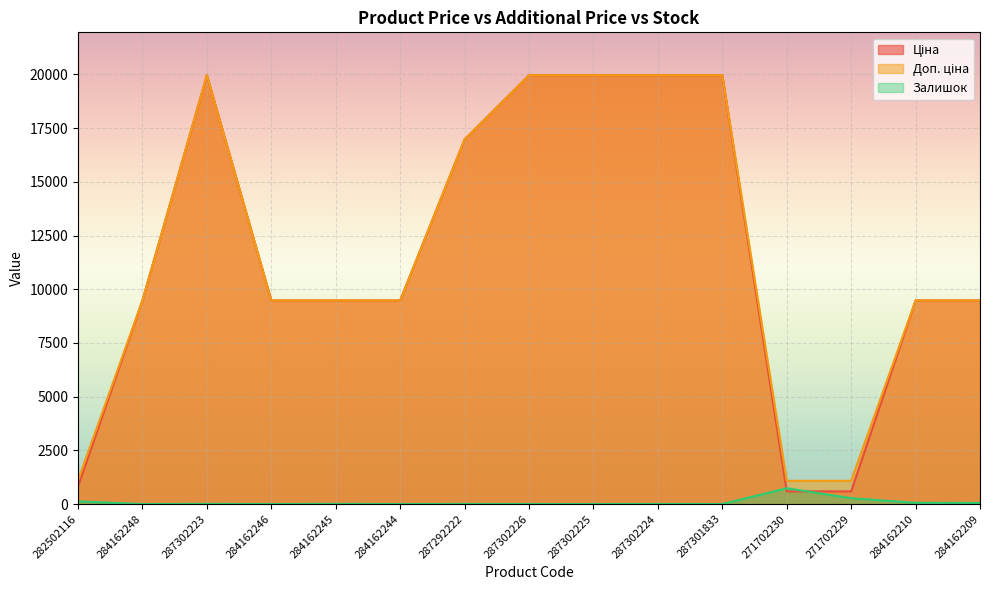

The Залишок series shows 3.0 at 287302224. True or false?

True